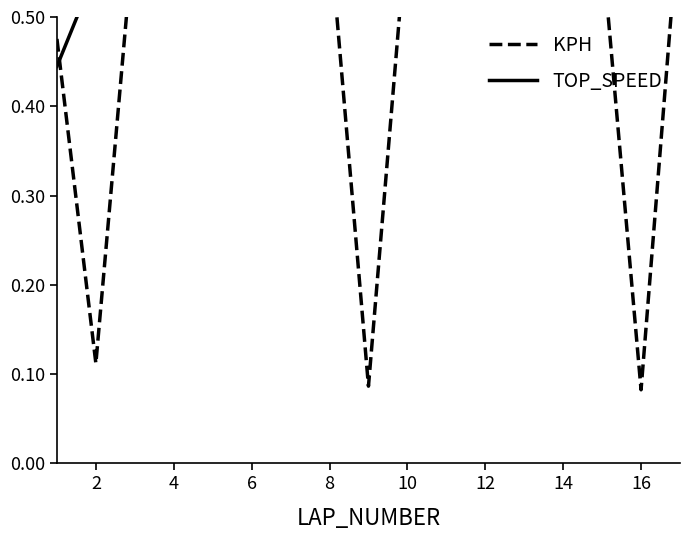

Count the number of categories in the chart.

17